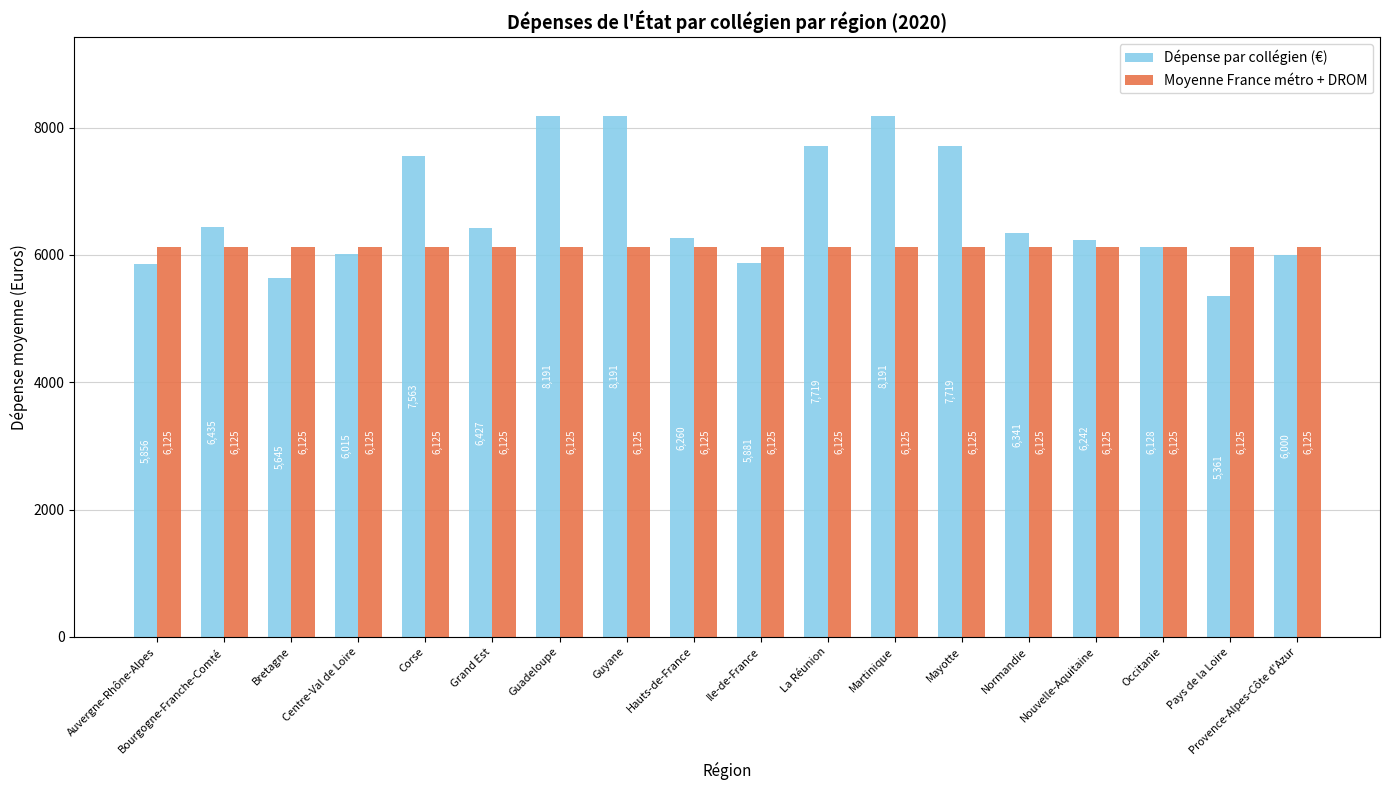

Is it true that Dépense par collégien (€) equals 6435.5 at Bourgogne-Franche-Comté?

True